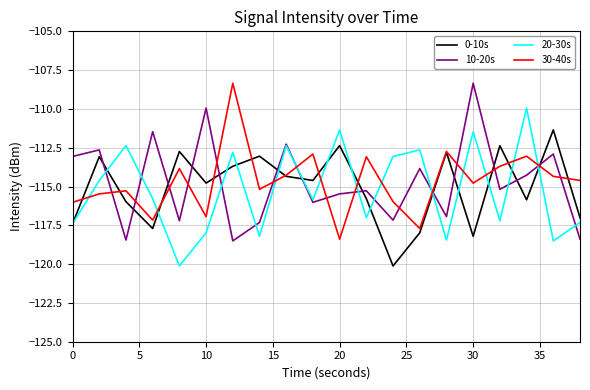

What is the maximum value shown in the chart?

-108.3